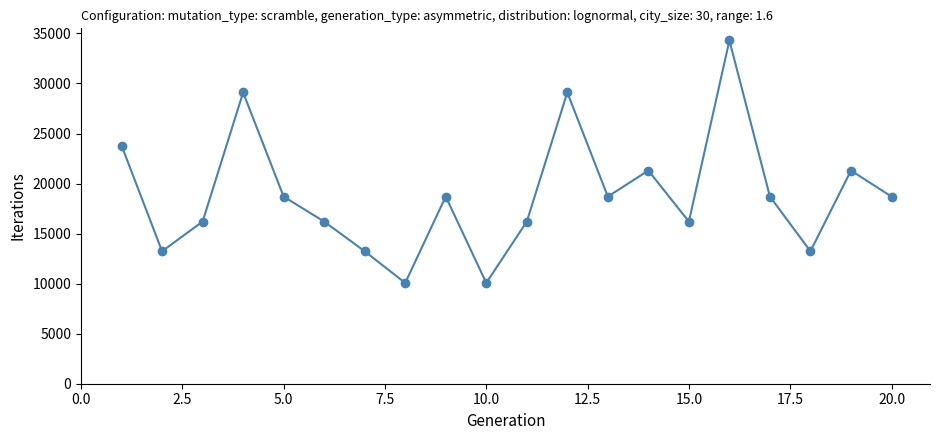

Count the values in the range 16200 to 21300.

11